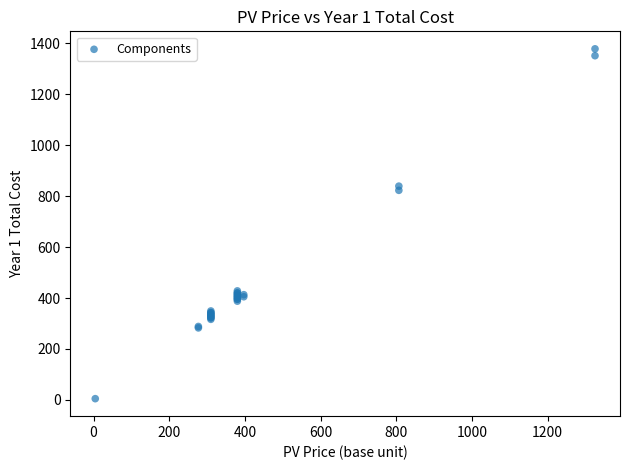

What Y value in the scatter plot is closest to 691?

822.9